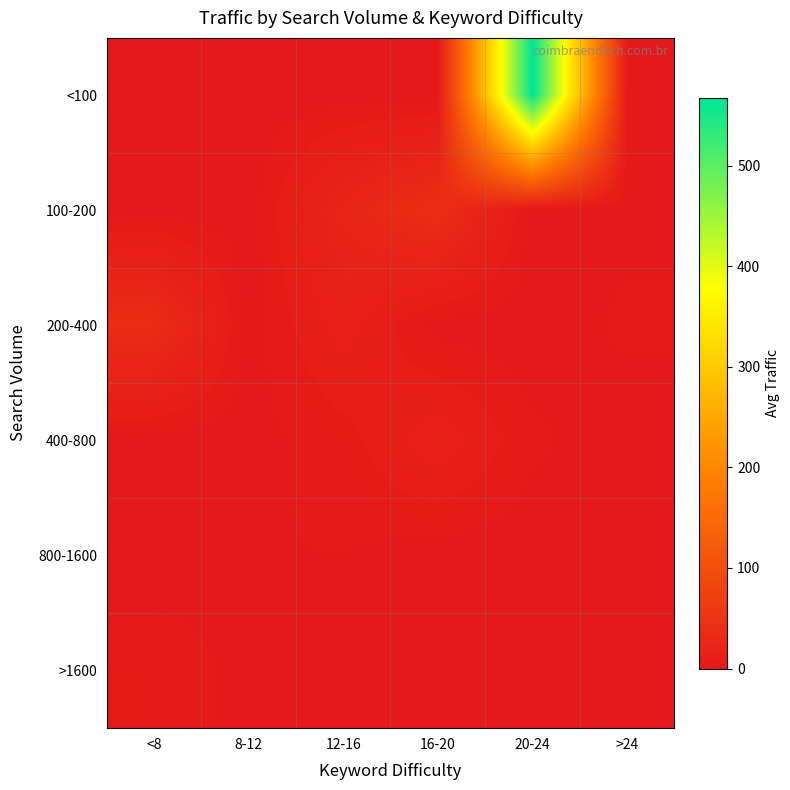

Which series has the largest total across all categories?

<100